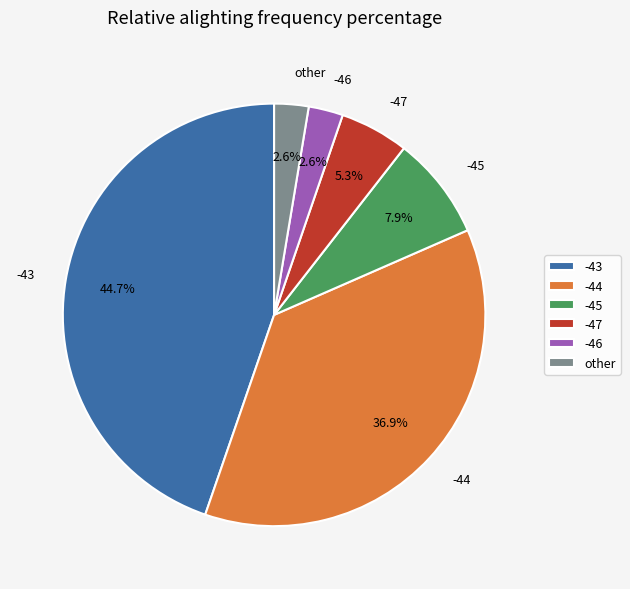

Does -45 represent more than half of the total?

No